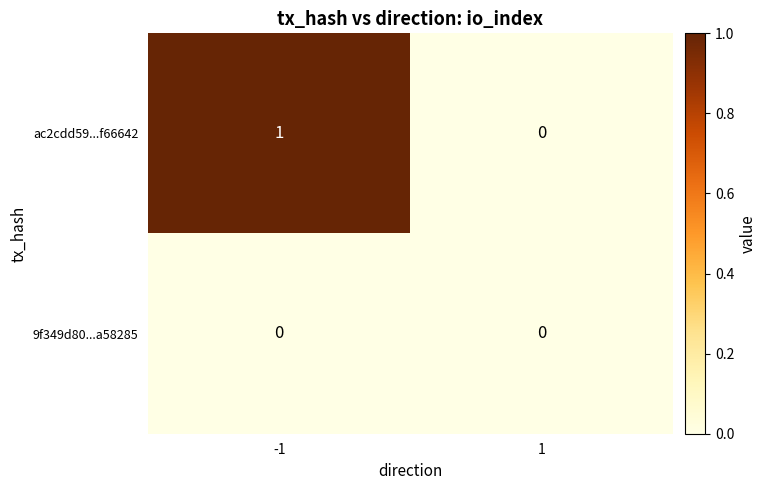

Reading left to right, what are all the values shown in this chart?

ac2cdd59...f66642: -1=1	1=0
9f349d80...a58285: -1=0	1=0